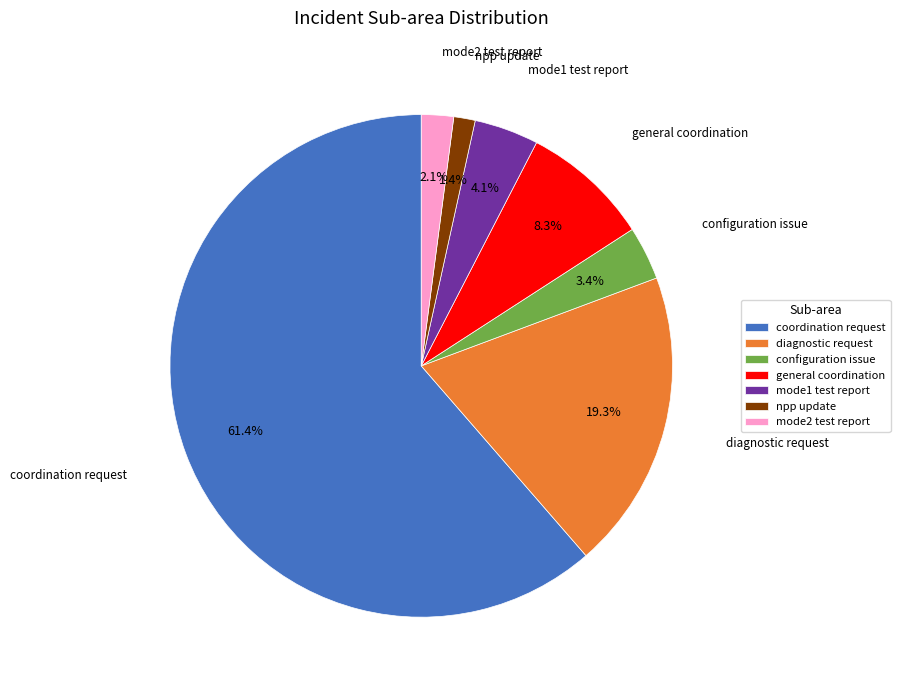

To the nearest percent, what is the difference between the configuration issue and coordination request slice percentages?

58%